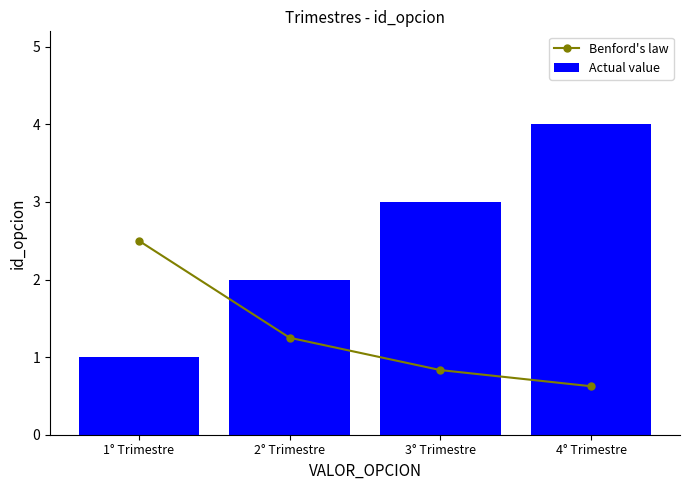

What is the maximum value shown in the chart?

4.0